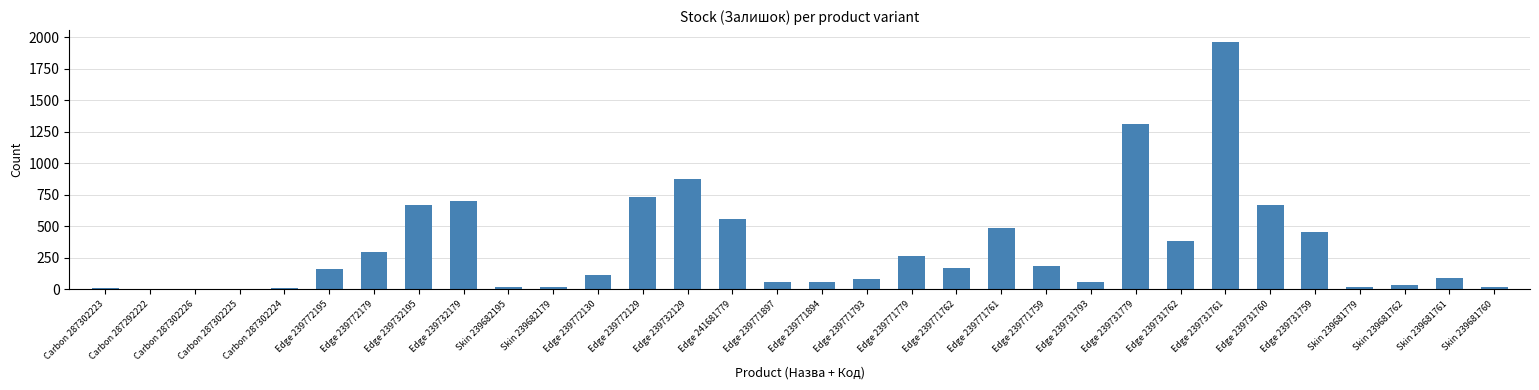

At which label is the value closest to 981?

Edge 239732129